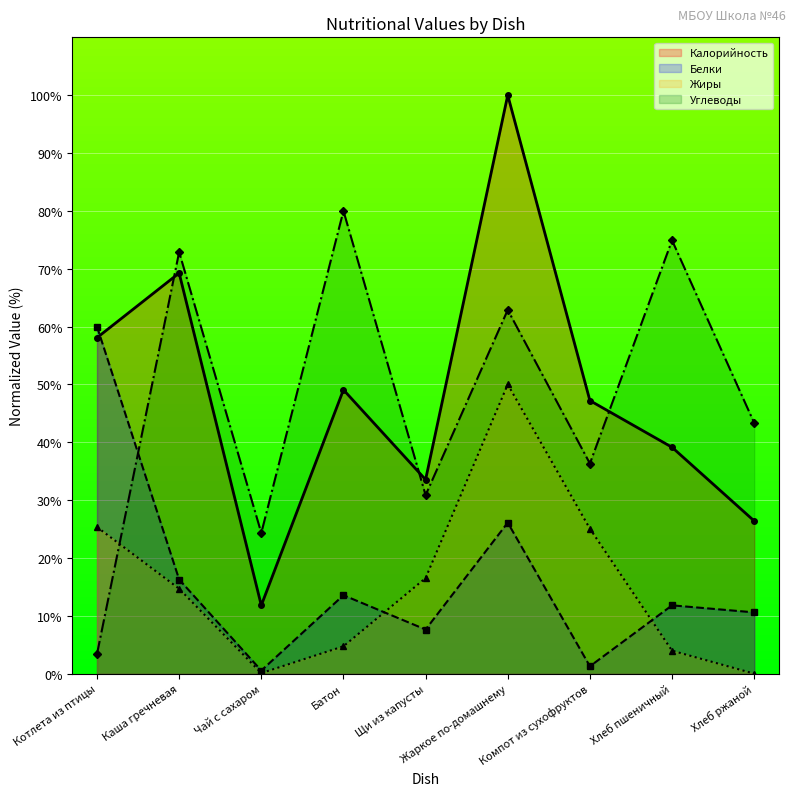

What is the label of the 3rd point from the left?

Чай с сахаром